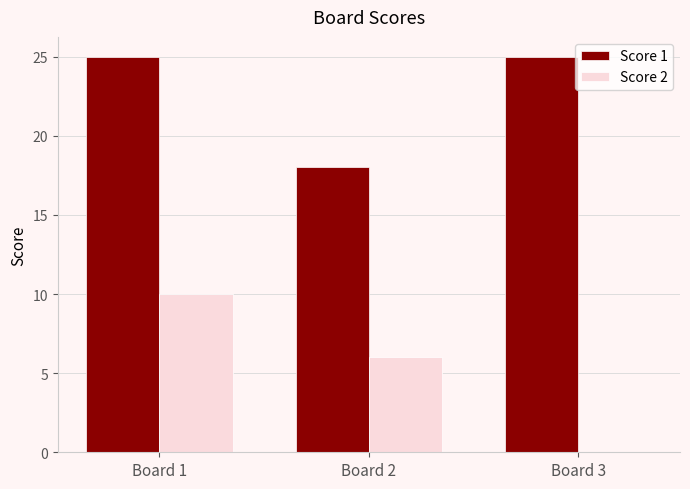

What is the sum of all Score 1 values?

68